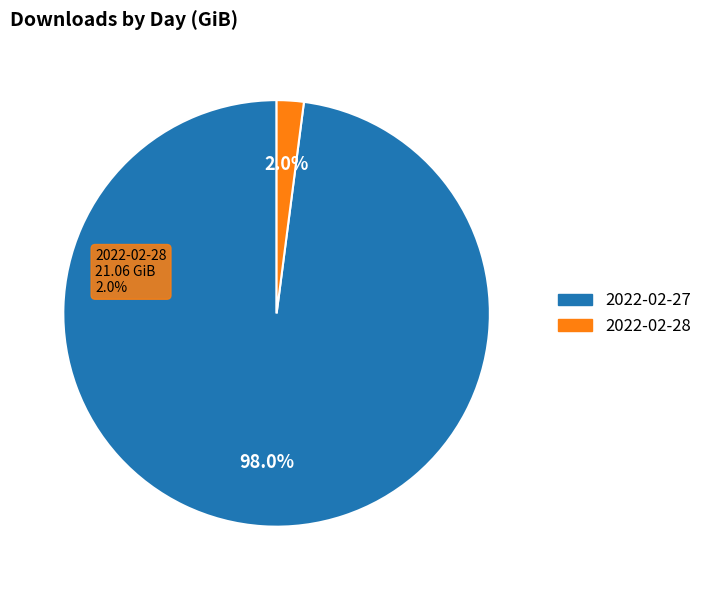

To the nearest percent, what is the difference between the largest and smallest slice percentages?

96%